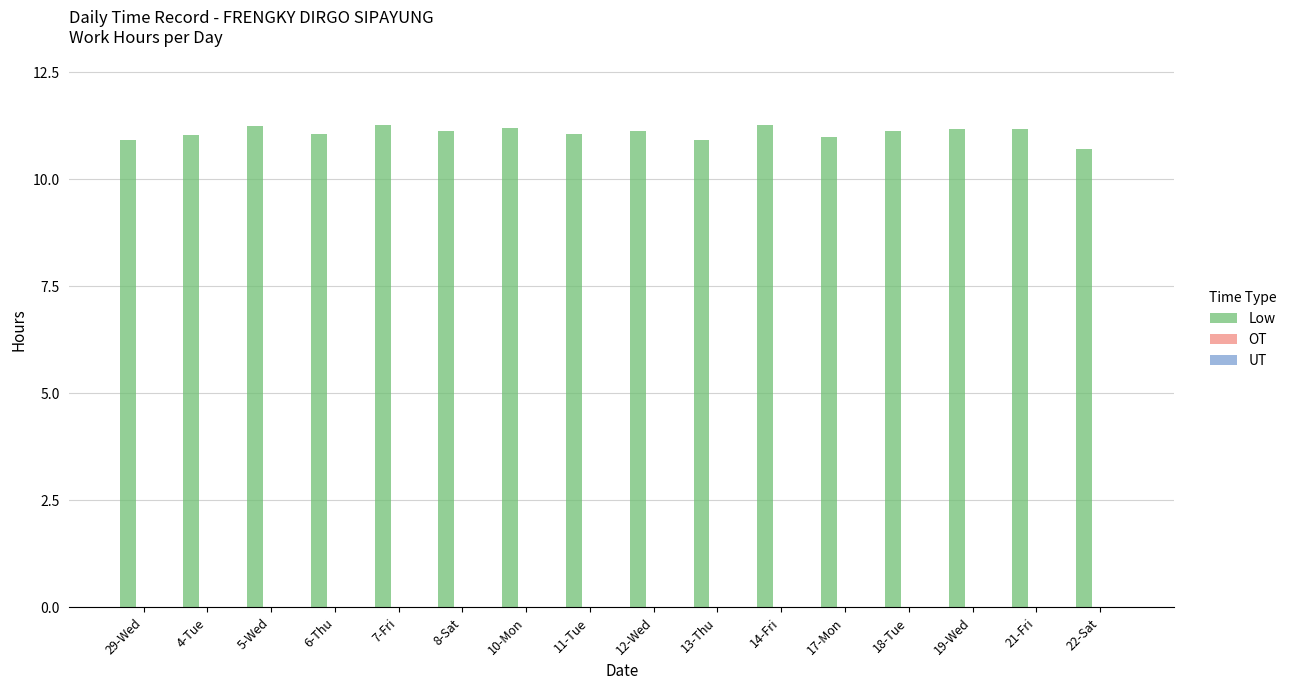

Does the chart contain any negative values?

No